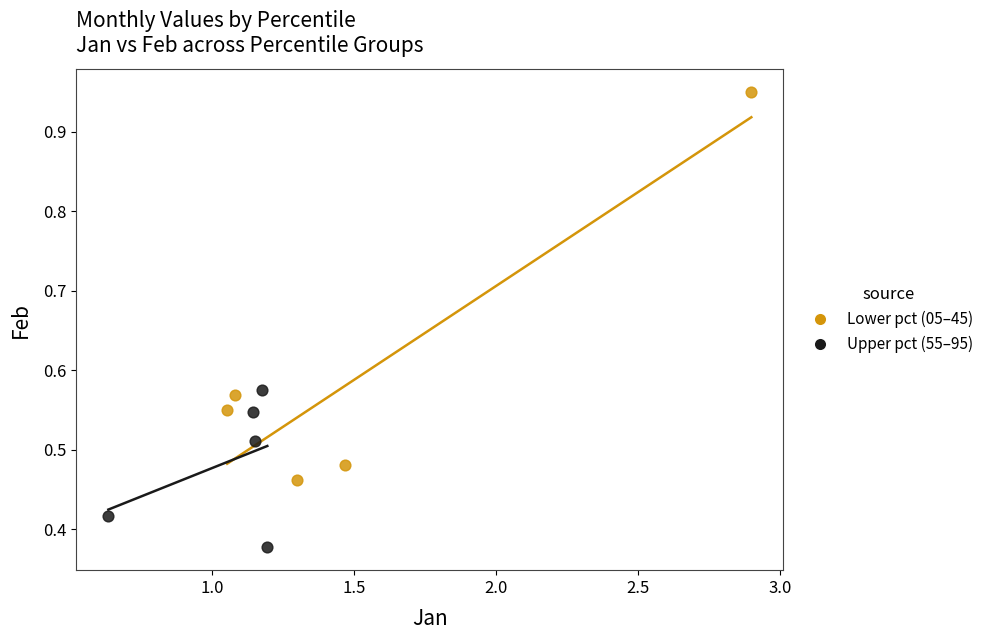

Which series reaches the maximum Y coordinate?

Lower pct (05–45)